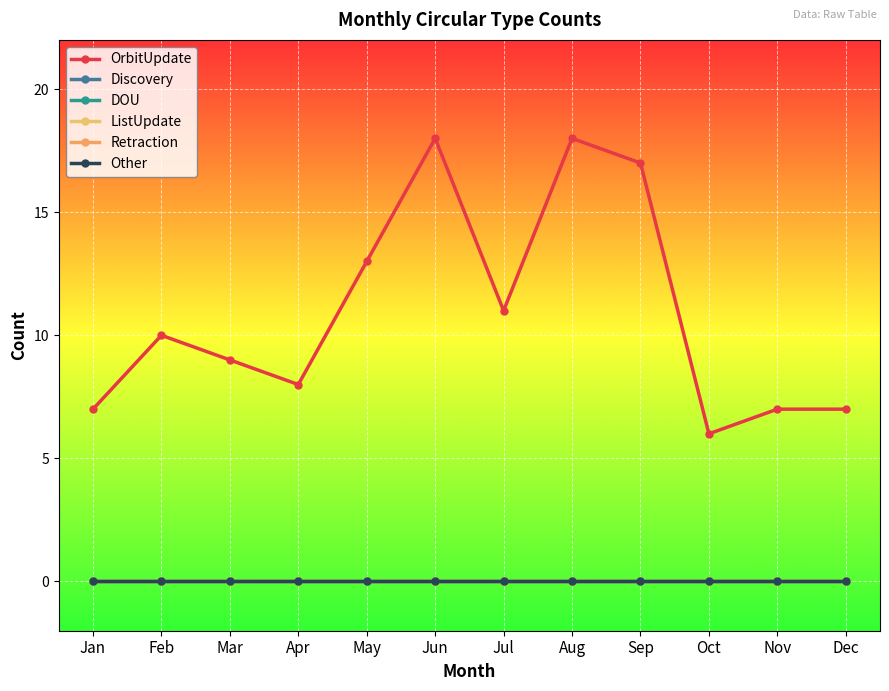

Is this an area chart (filled region under the line)?

No